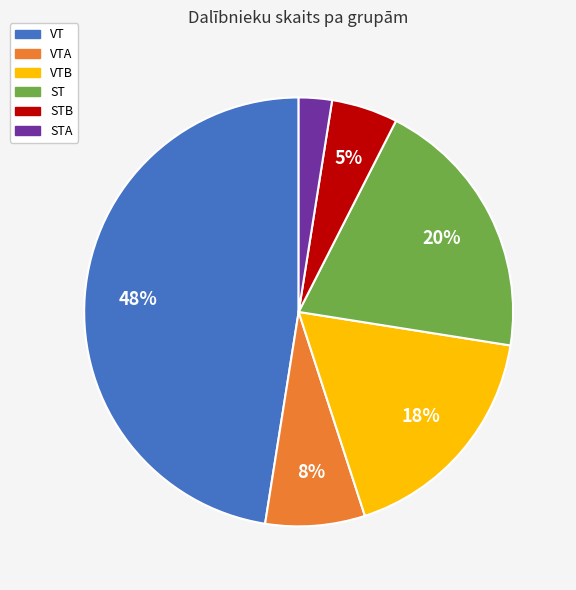

How many segments does this pie chart have?

6